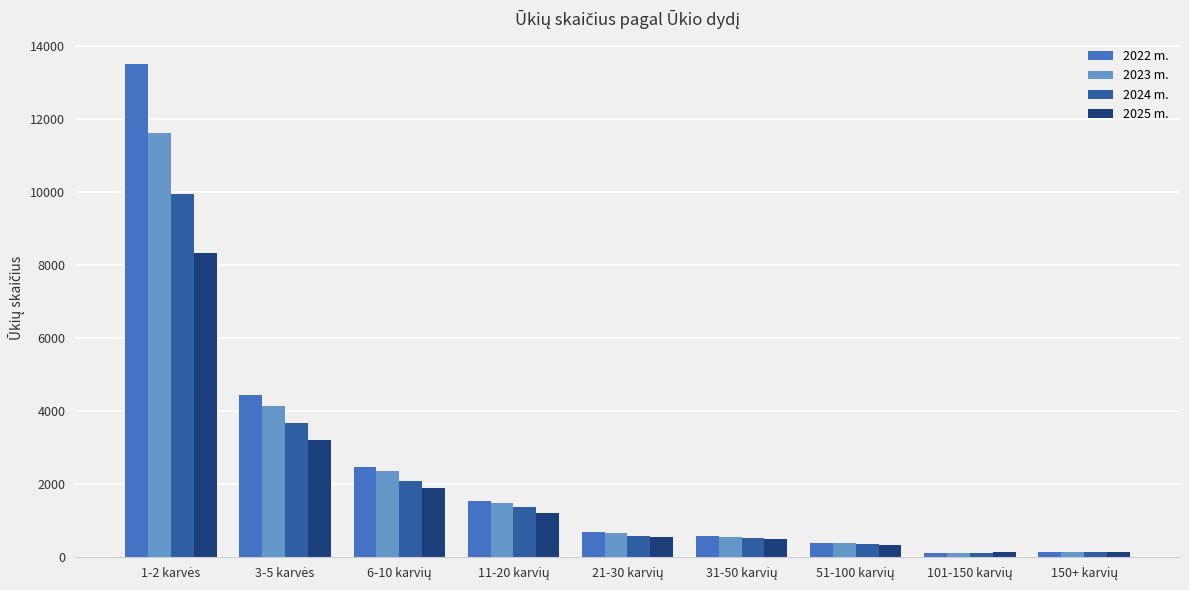

List the series in order of their peak value, lowest first.

2025 m., 2024 m., 2023 m., 2022 m.